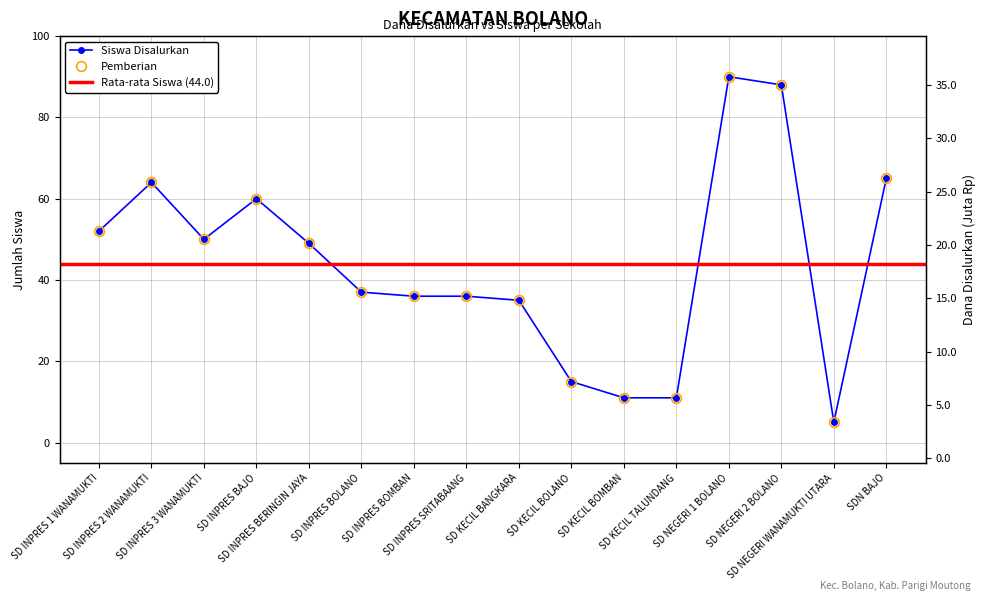

At how many categories does at least one series exceed 5?

15